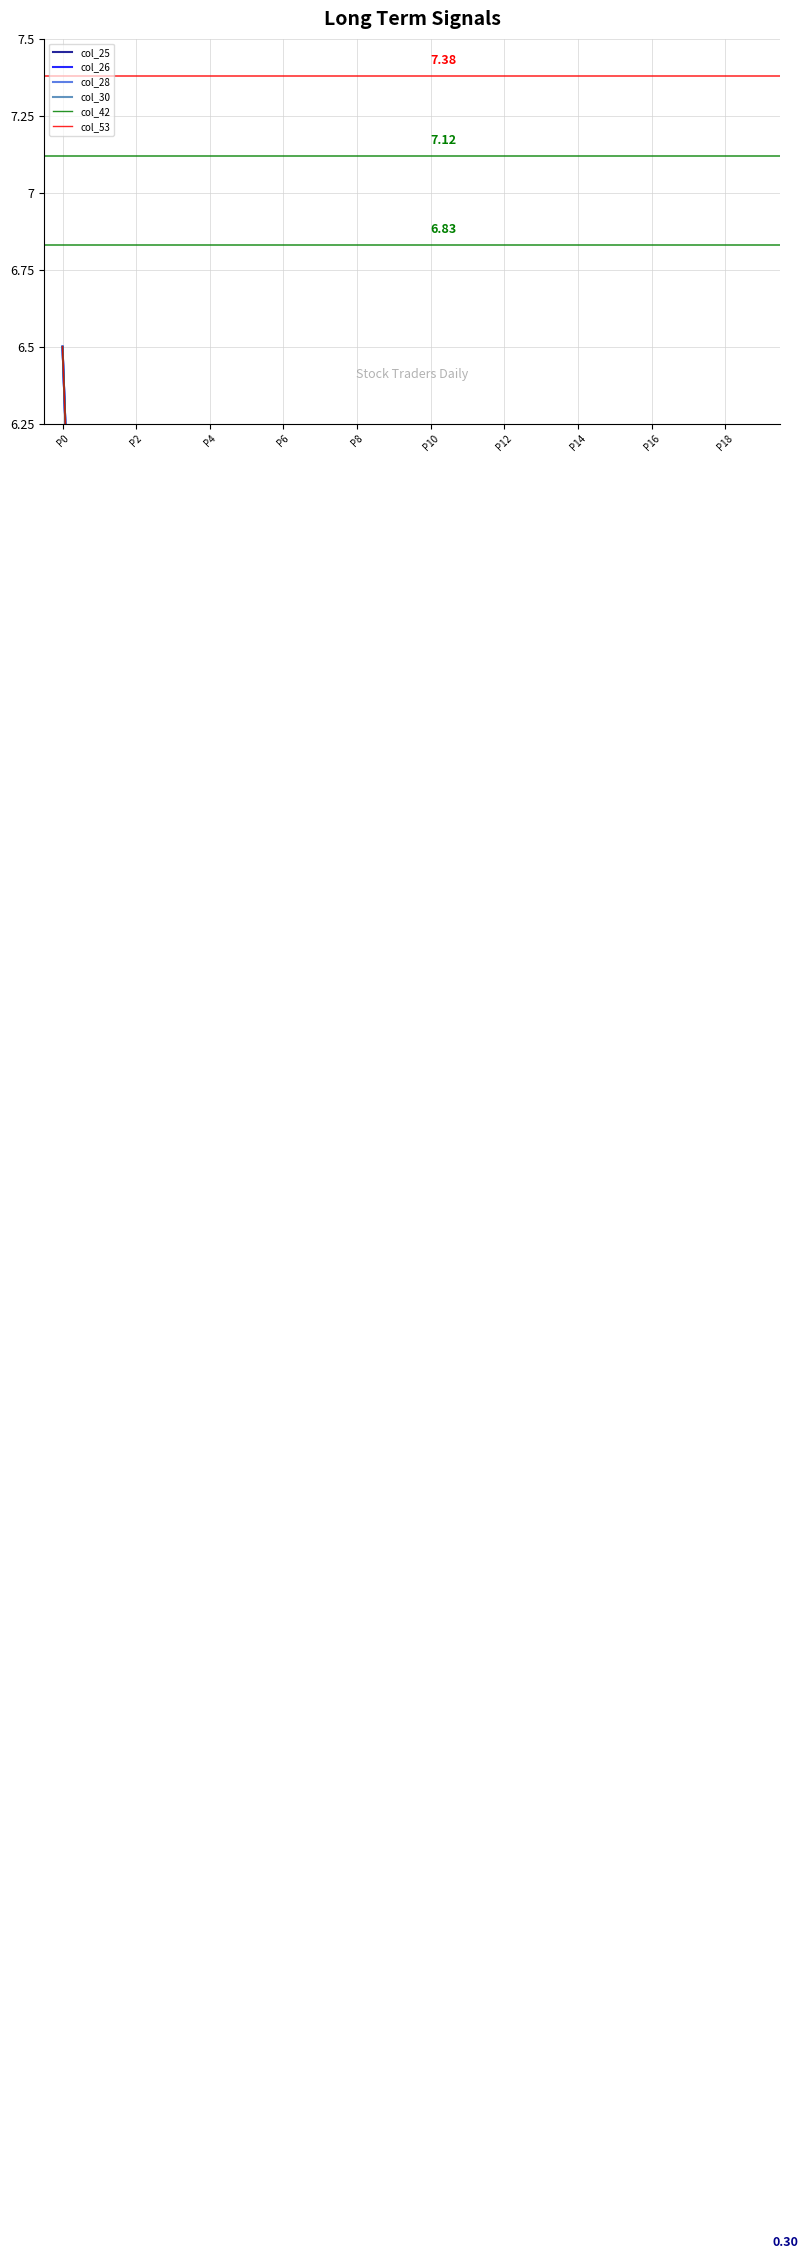

The col_30 series shows 0.5 at 17. True or false?

True